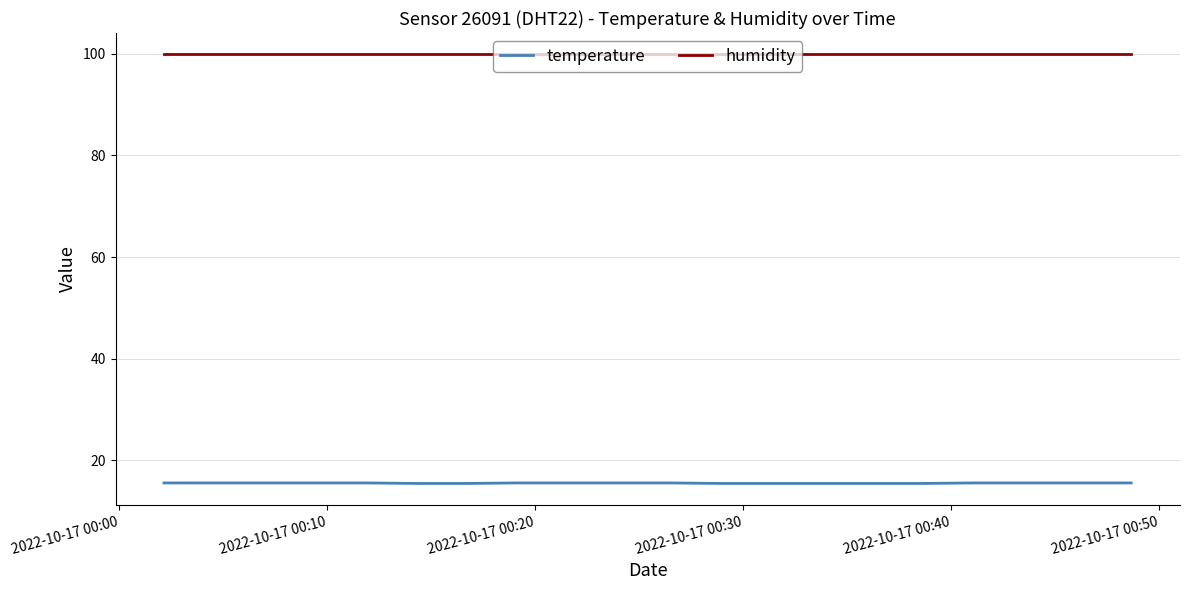

Rank the series by their maximum value, from highest to lowest.

humidity, temperature